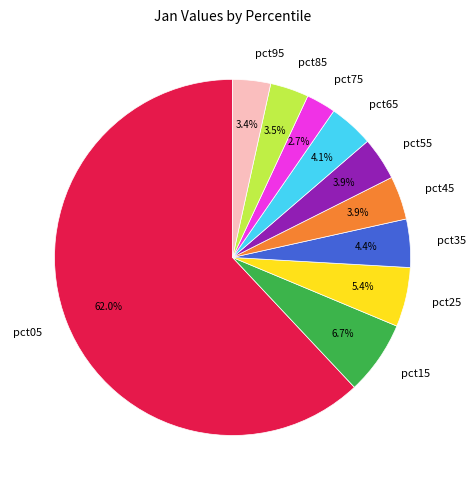

Count the number of slices in the pie.

10